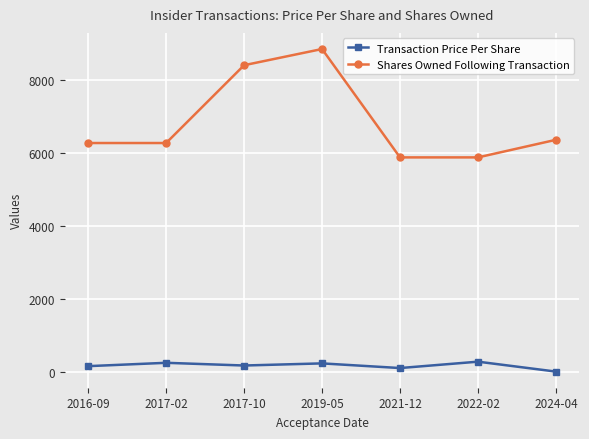

At which category does the chart reach its minimum across all series?

2024-04